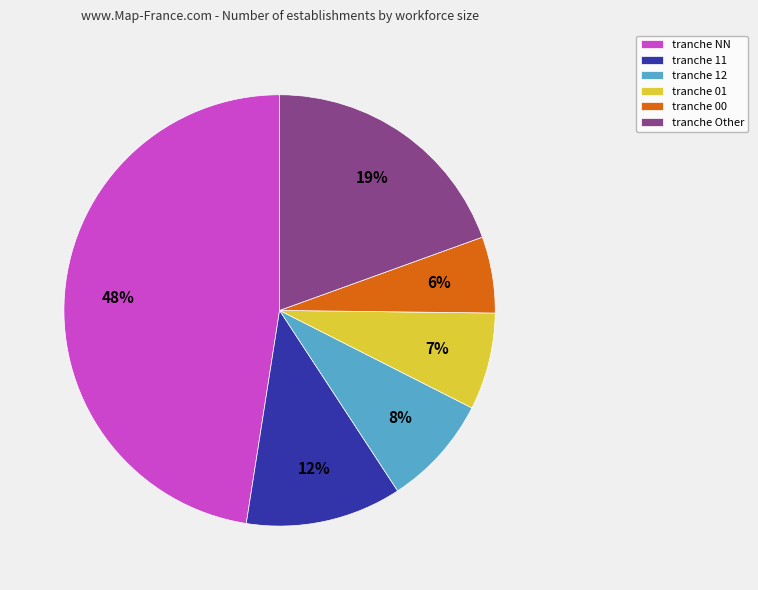

To the nearest percent, what percentage of the pie is tranche 12?

8%